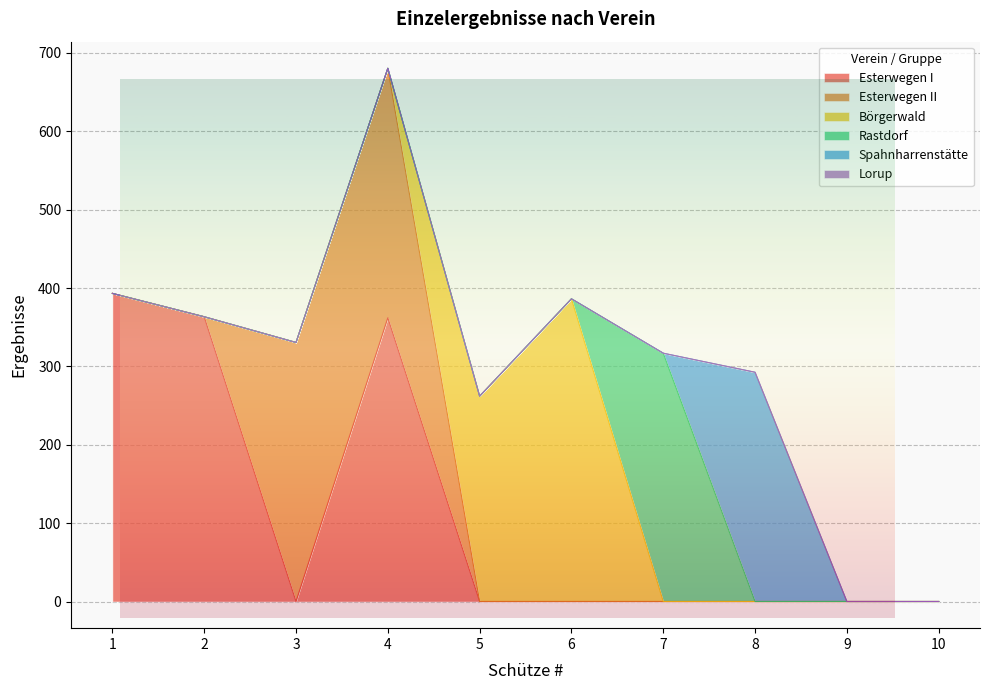

True or false: Lorup has more than 1 interior local peaks.

False